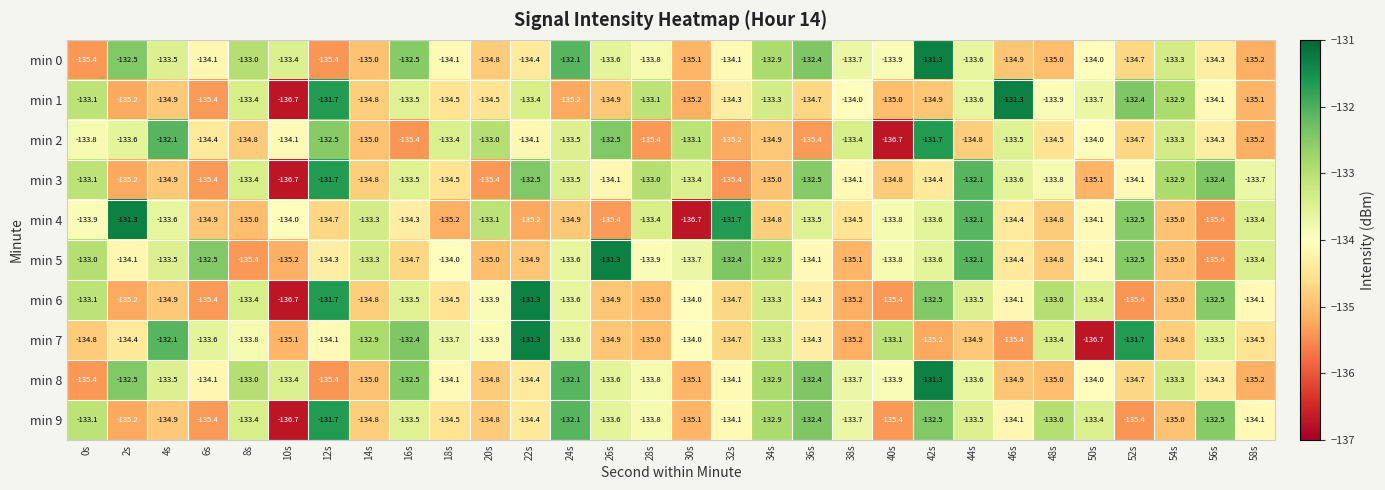

What is the total value across all series at 46s?

-1340.6